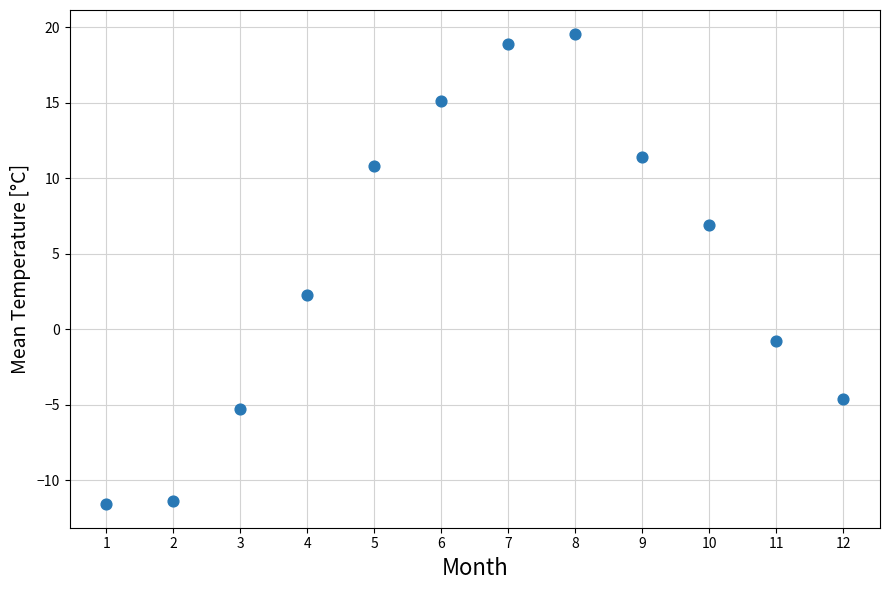

What is the average X value?

6.5